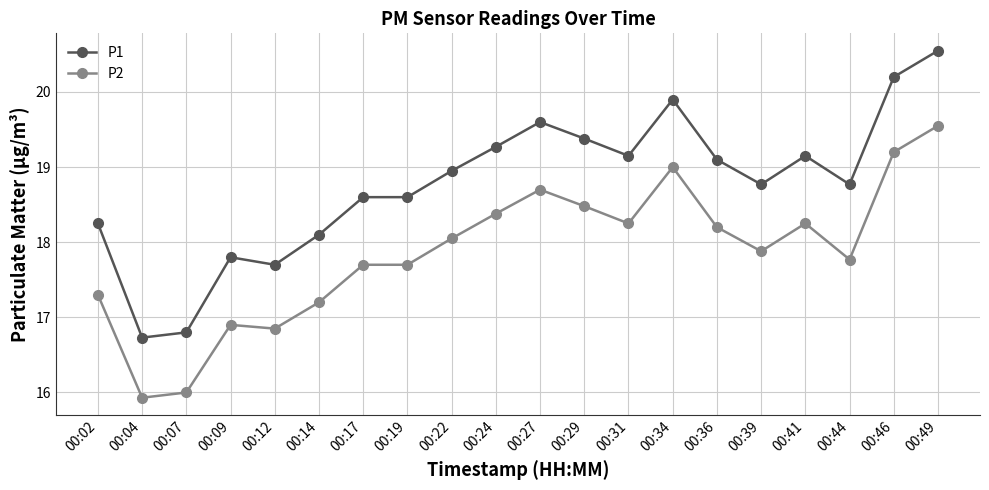

What is the difference between the P2 values at 00:41 and 00:12?

1.4